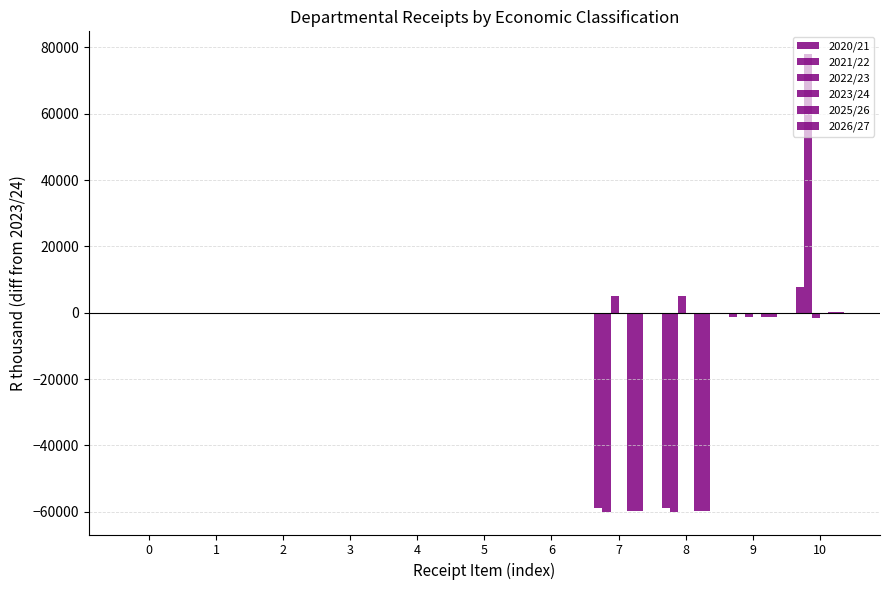

Is the value of 2025/26 at 7 greater than the value of 2020/21 at 4?

No